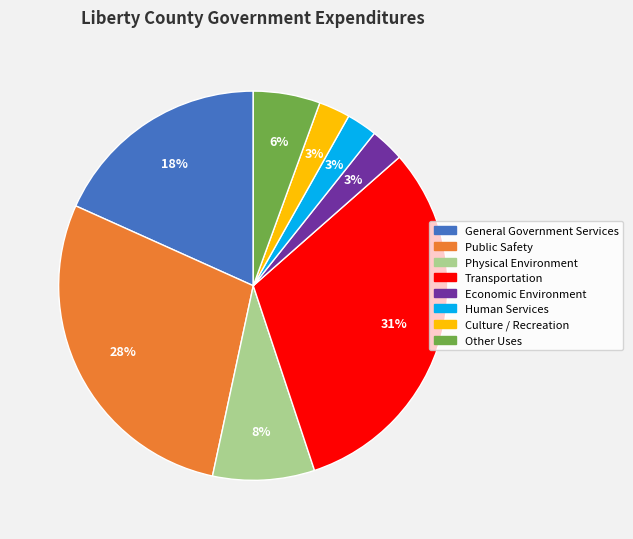

To the nearest percent, what is the combined percentage of Other Uses and General Government Services?

24%